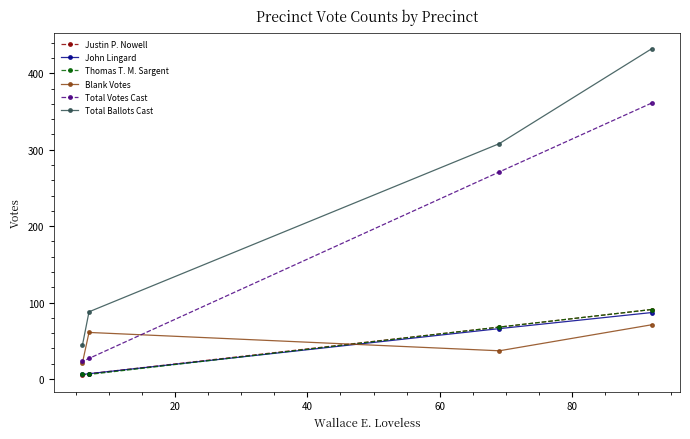

True or false: Total Votes Cast and John Lingard intersect in this chart.

False